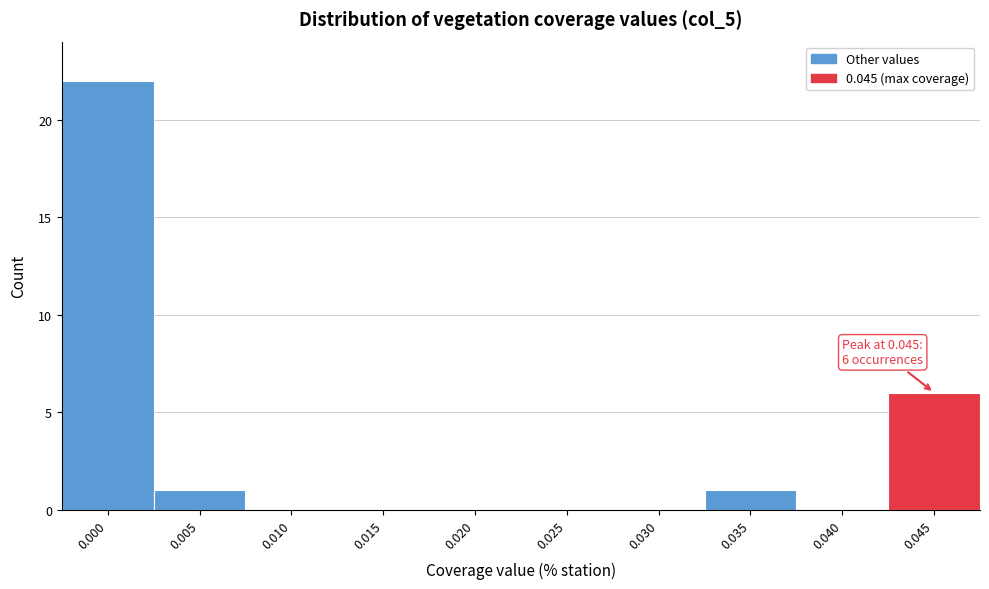

Reading left to right, extract all data points from this chart.

0.000=22	0.005=1	0.010=0	0.015=0	0.020=0	0.025=0	0.030=0	0.035=1	0.040=0	0.045=6